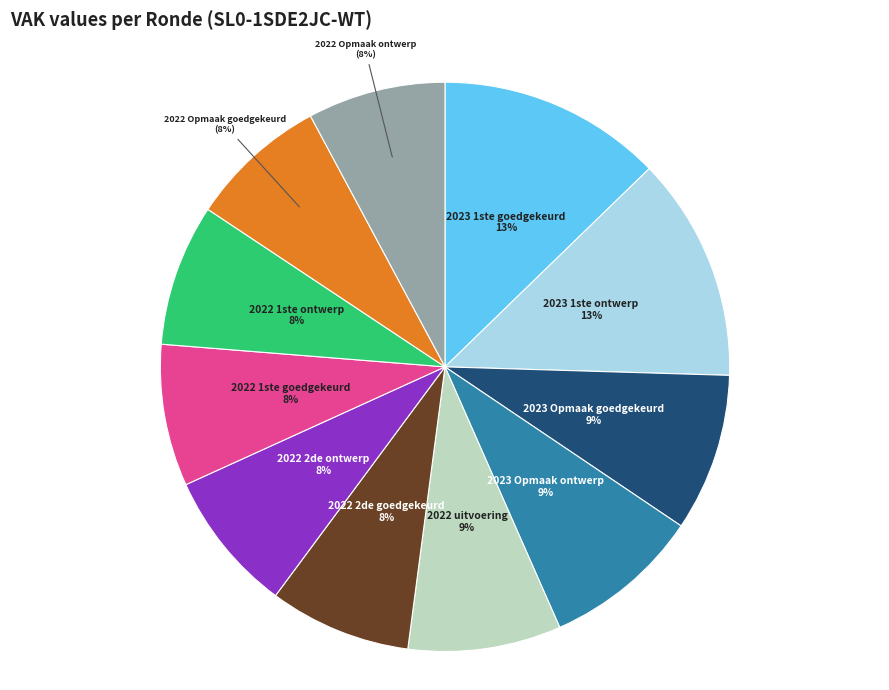

Approximately how many times larger is the value at 2023 1ste ontwerp compared to 2022 2de goedgekeurd?

1.6